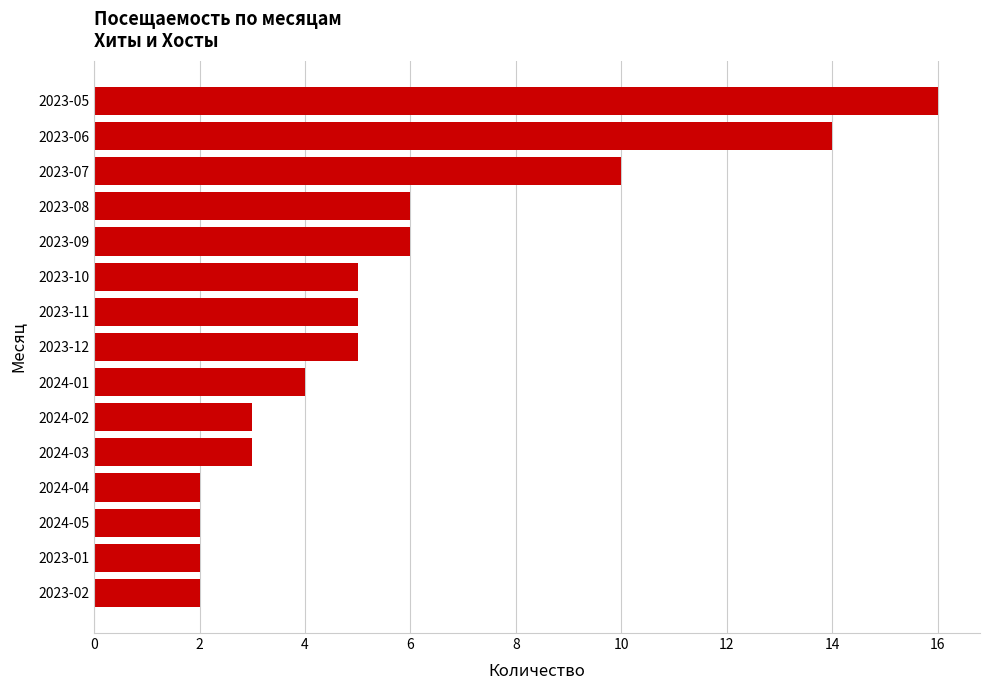

Reading bottom to top, what are all the values shown in this chart?

2023-02=2	2023-01=2	2024-05=2	2024-04=2	2024-03=3	2024-02=3	2024-01=4	2023-12=5	2023-11=5	2023-10=5	2023-09=6	2023-08=6	2023-07=10	2023-06=14	2023-05=16